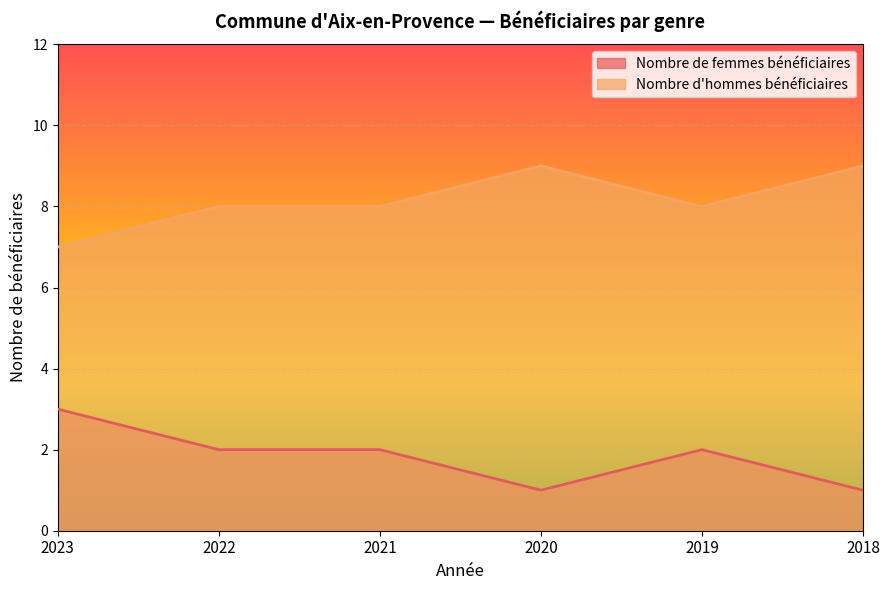

What is the value of the Nombre de femmes bénéficiaires point at the 1st from the left?

3